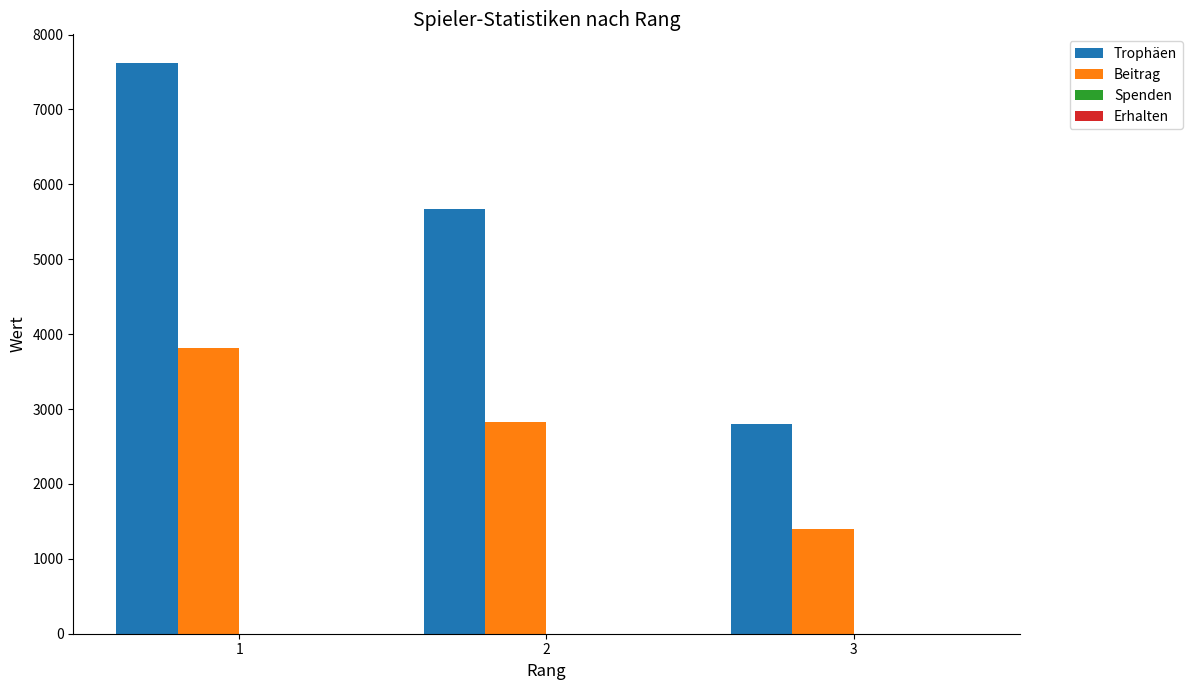

Count the Trophäen values in the range 2794 to 7622.

3